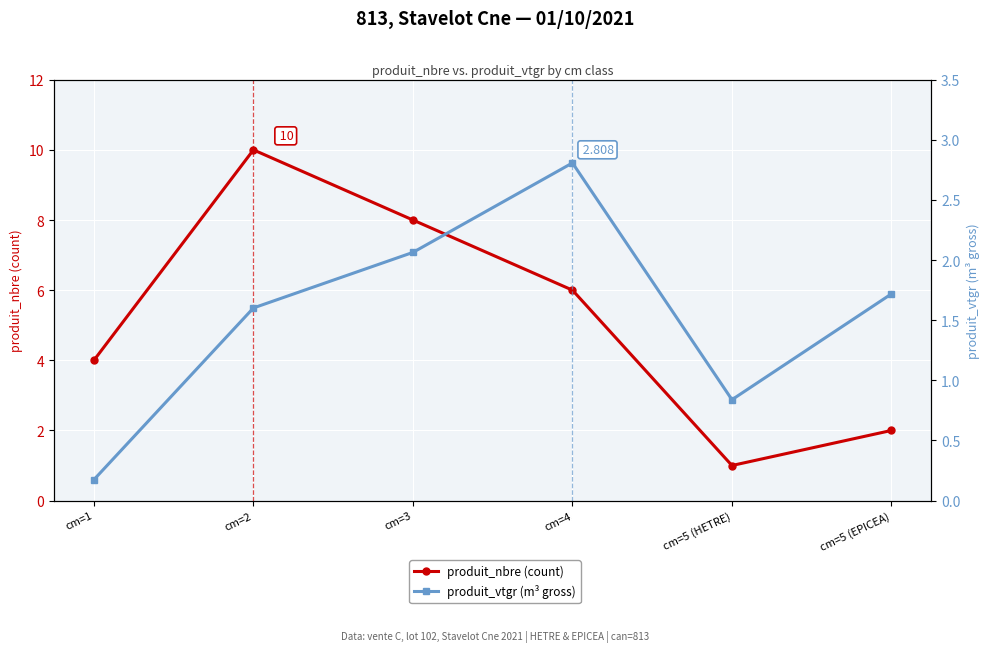

Where is the first local minimum for produit_vtgr (m³ gross)?

cm=5 (HETRE)